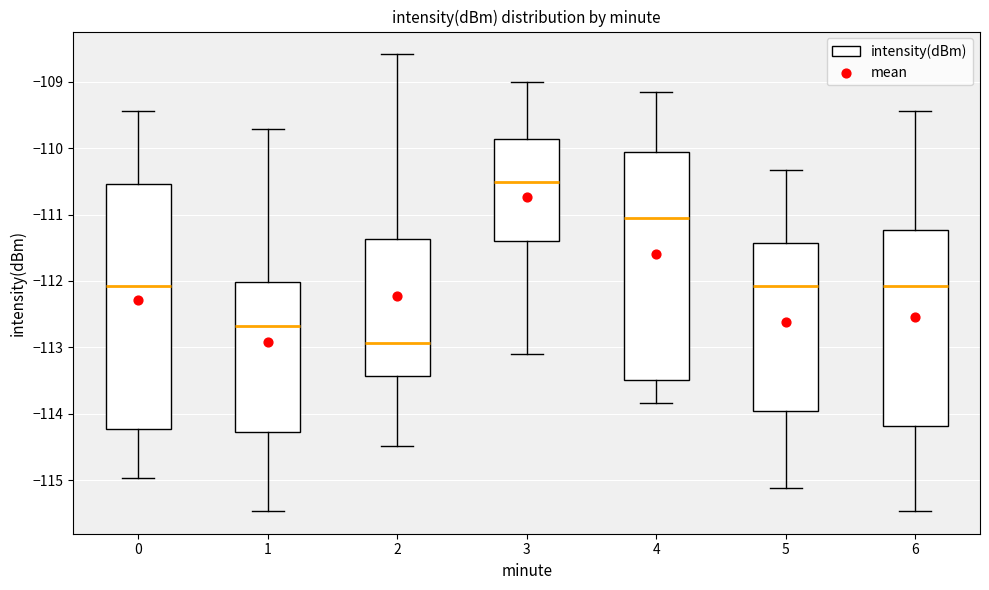

Where does the upper whisker of the box at x = 5 end on the y-axis? The values are not printed on the chart, so give them approximately, as read against the axis.

-110.3